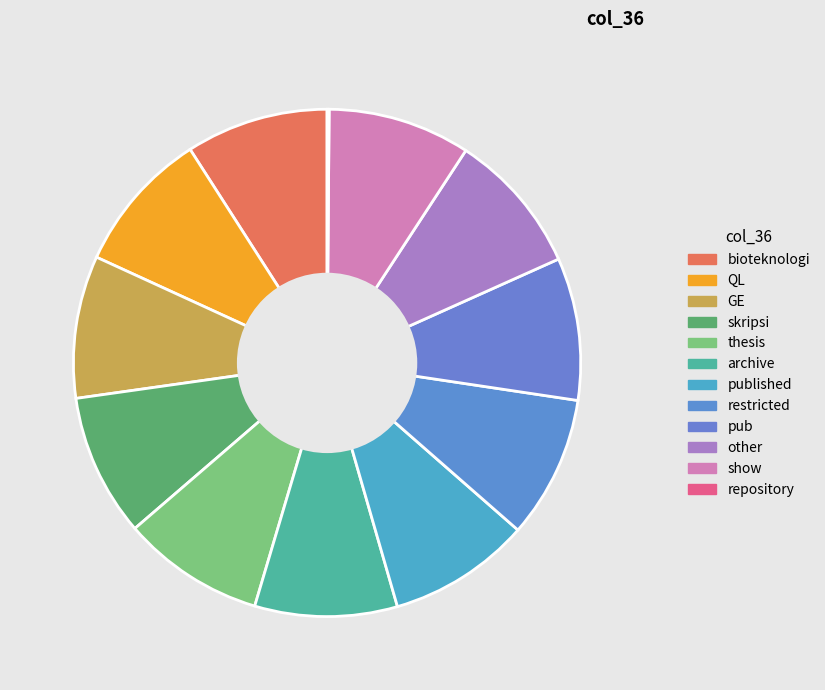

How many segments does this pie chart have?

12